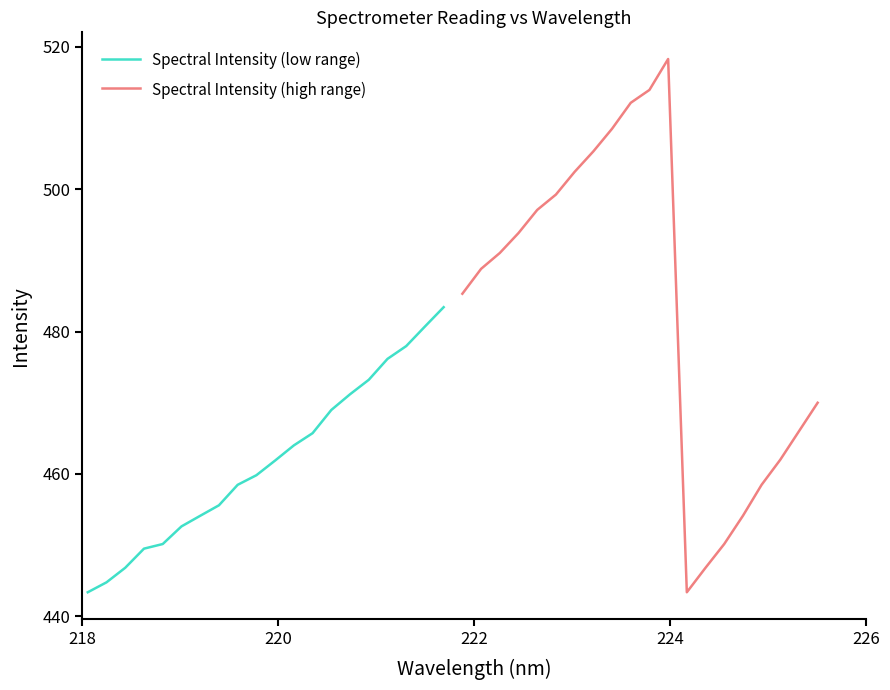

In Spectral Intensity (high range), how many points are higher than both neighbors (excluding endpoints)?

1